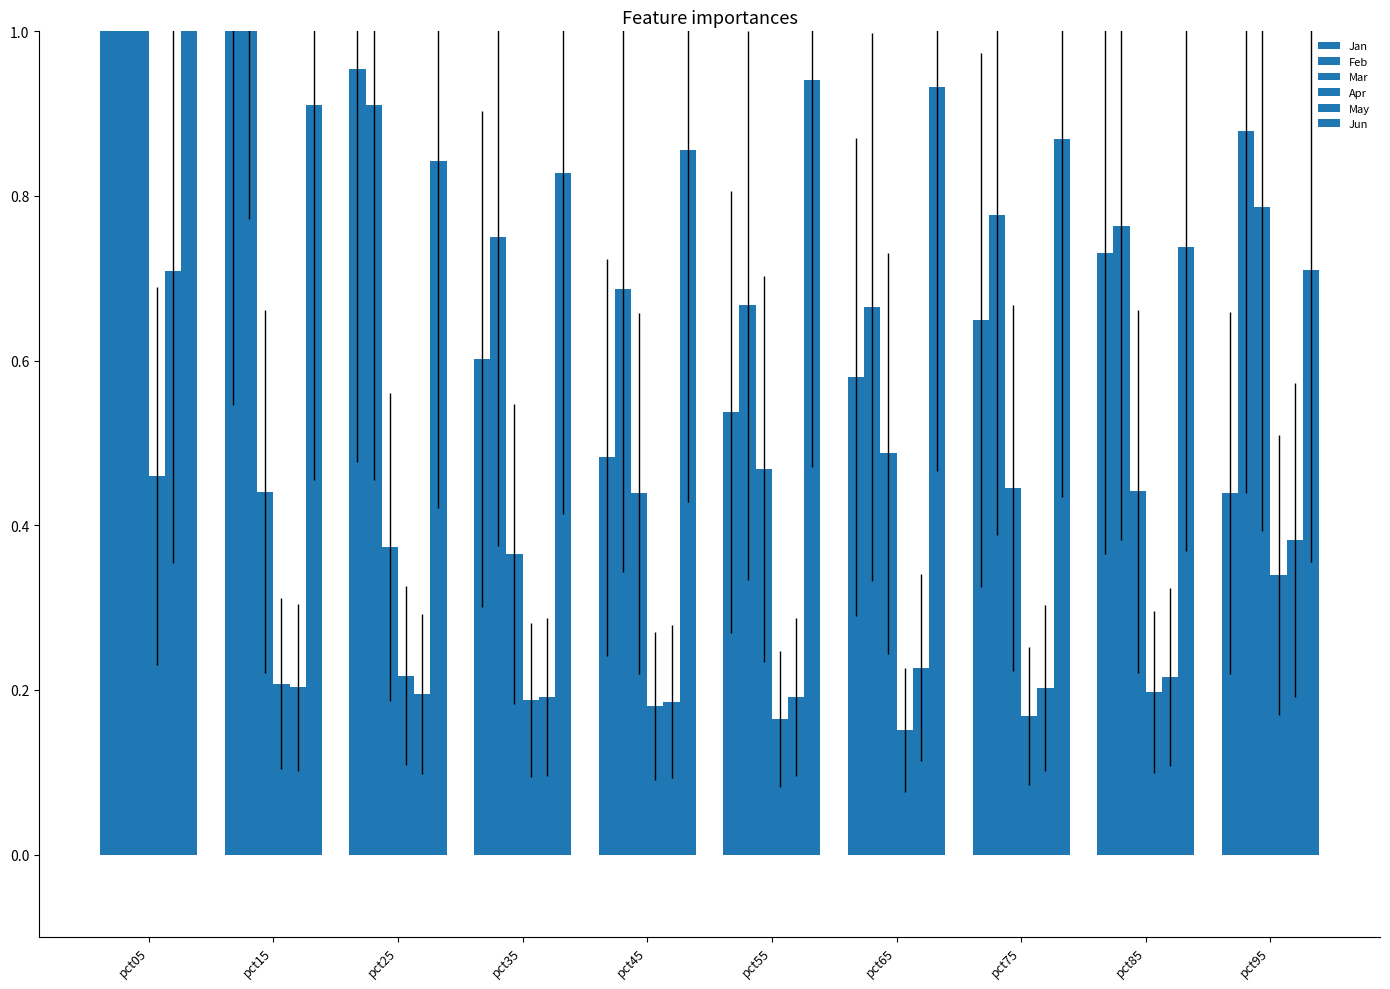

The value of May at pct35 is 0.3. True or false?

False